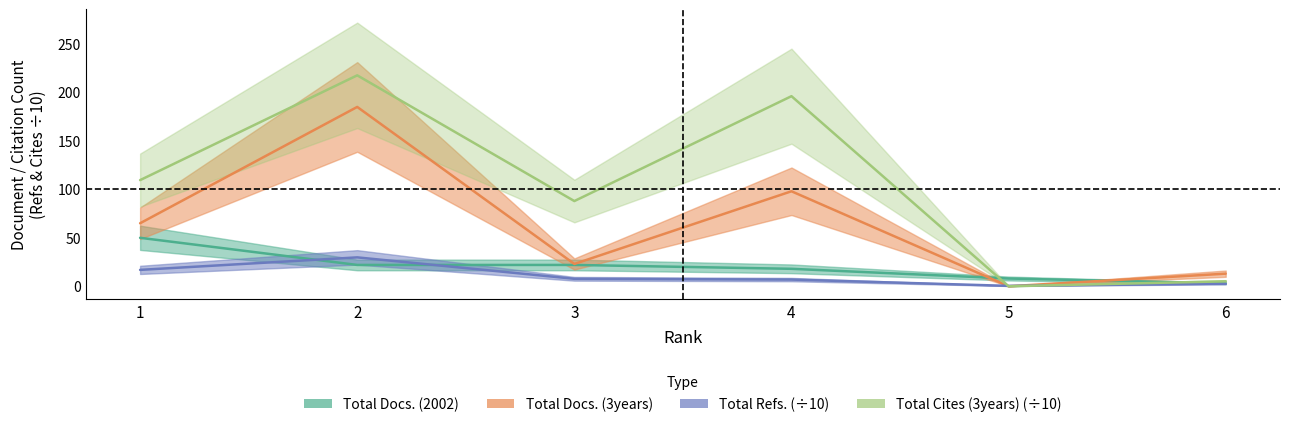

Does the chart have visible grid lines?

No